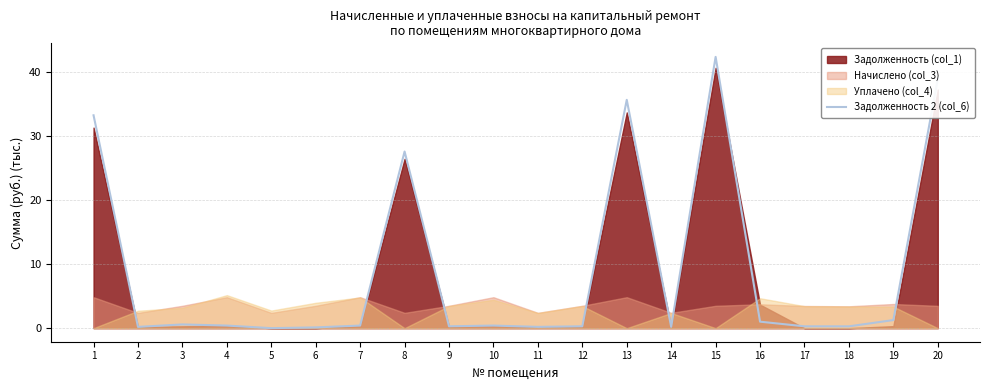

At which category does the data reach its first local valley?

2